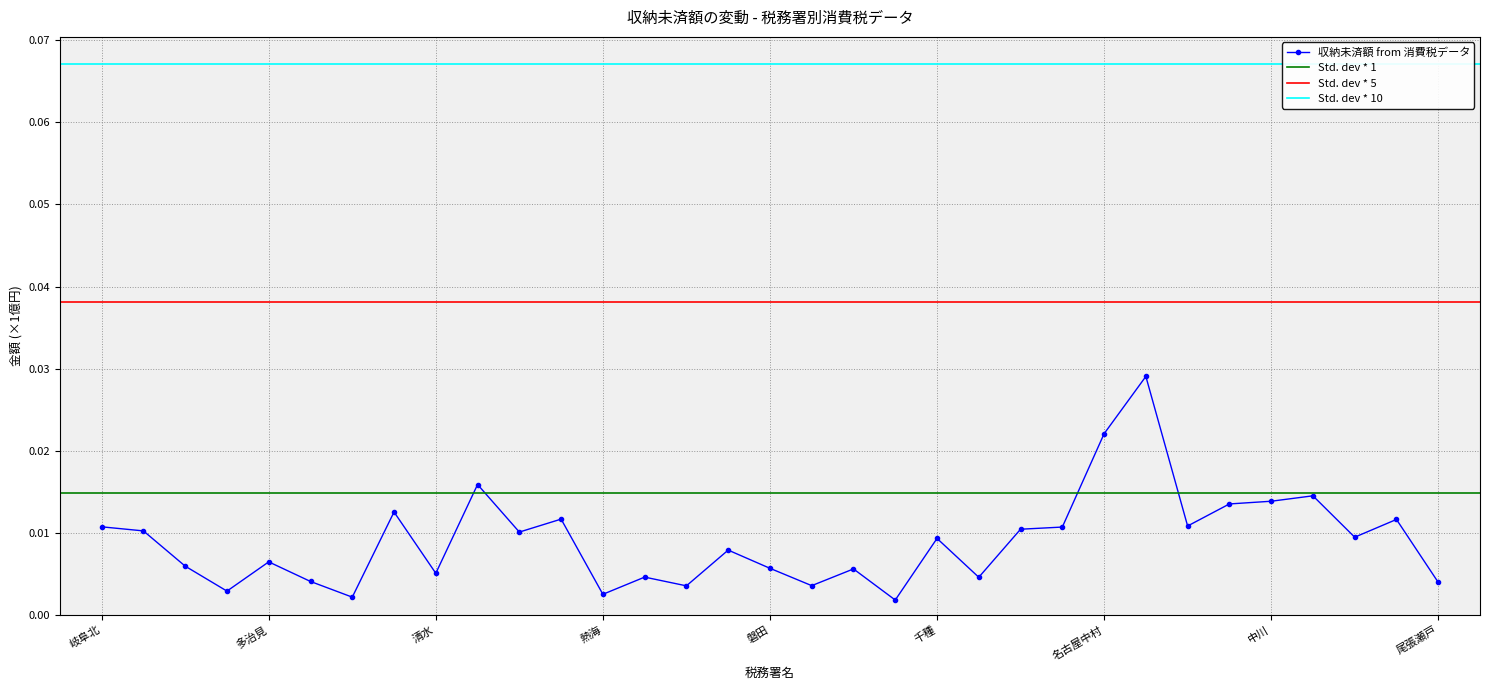

Is it true that the value at 名古屋東 is 0.0?

True